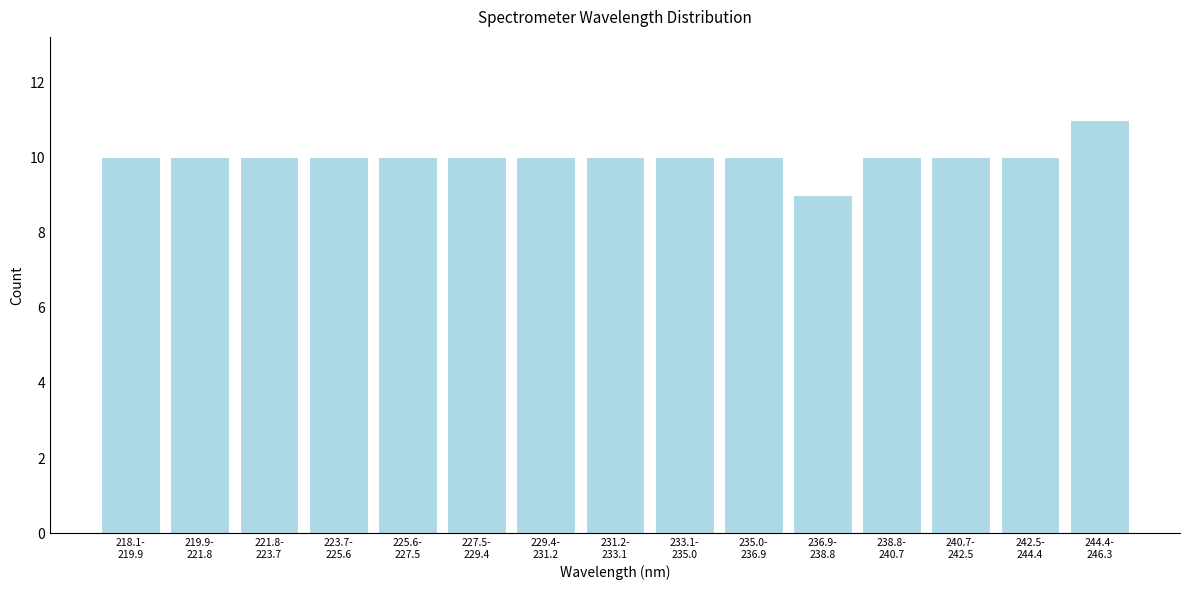

Reading left to right, extract all data points from this chart.

10	10	10	10	10	10	10	10	10	10	9	10	10	10	11